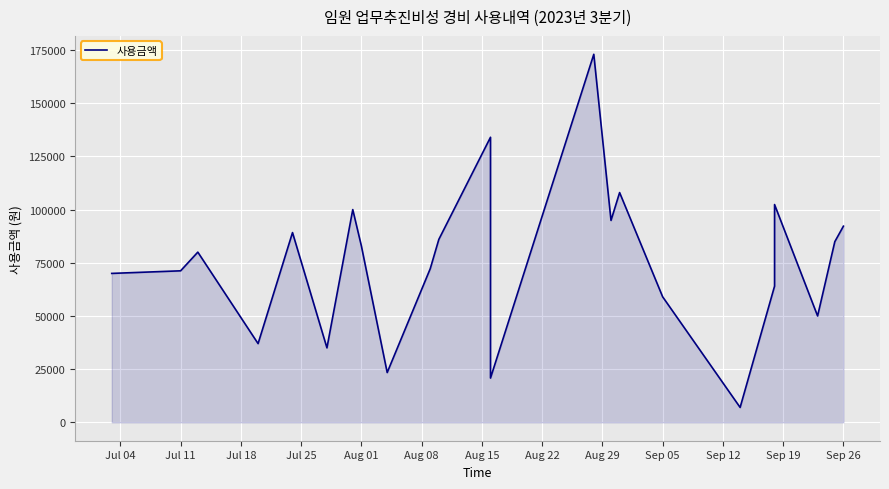

What is the greatest value displayed?

173000